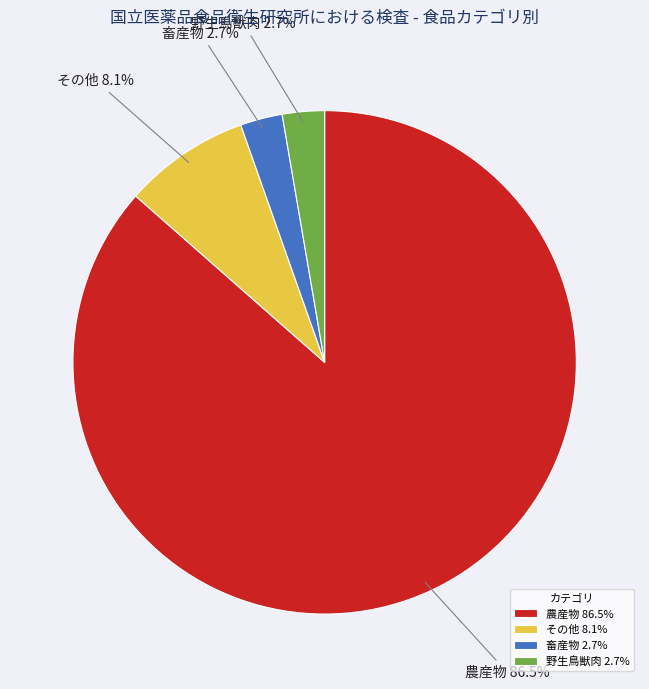

Is it true that 野生鳥獣肉 is 17% of the pie?

False